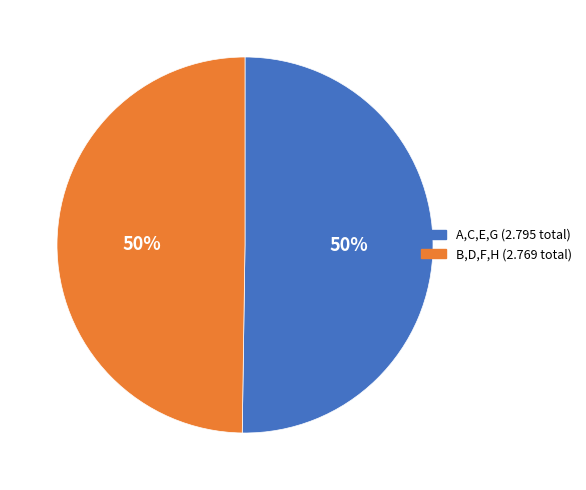

To the nearest percent, what portion does B,D,F,H (2.769 total) represent?

50%